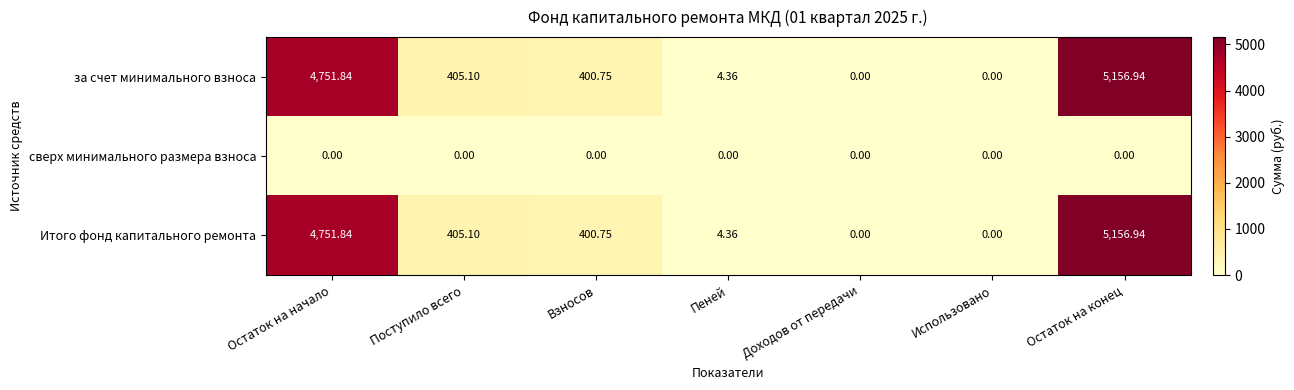

Where is Итого фонд капитального ремонта nearest to the value 2578?

Поступило всего